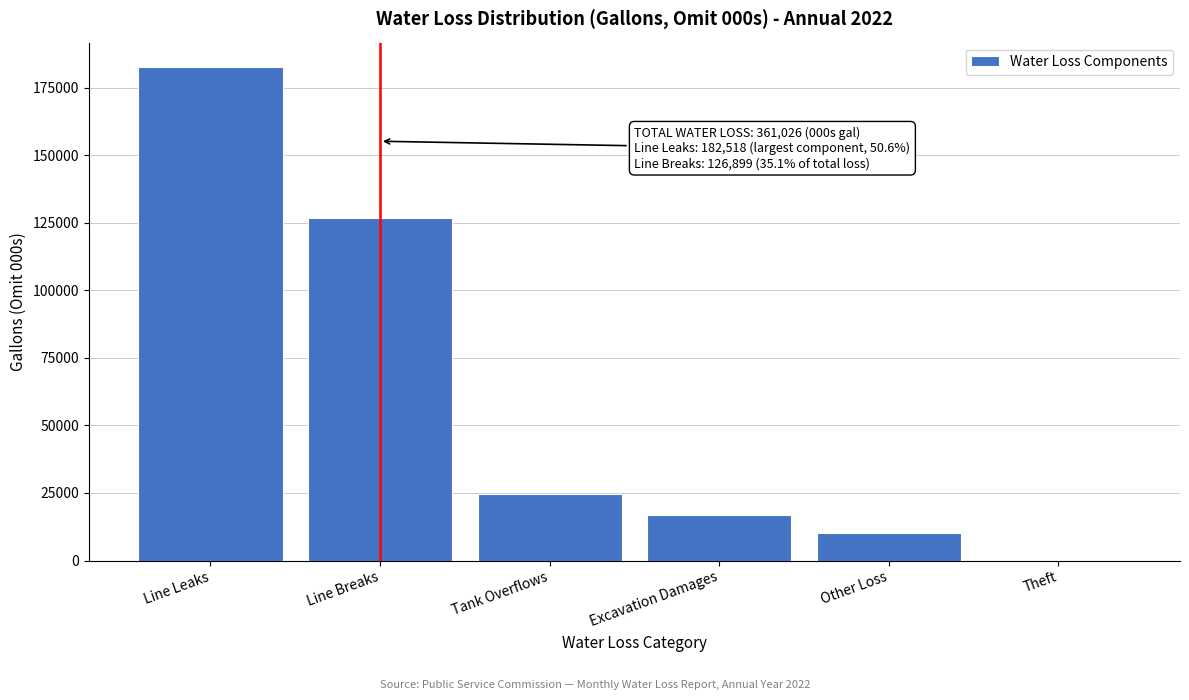

Reading left to right, extract all data points from this chart.

Line Leaks=182518	Line Breaks=126899	Tank Overflows=24621	Excavation Damages=16828	Other Loss=10160	Theft=0